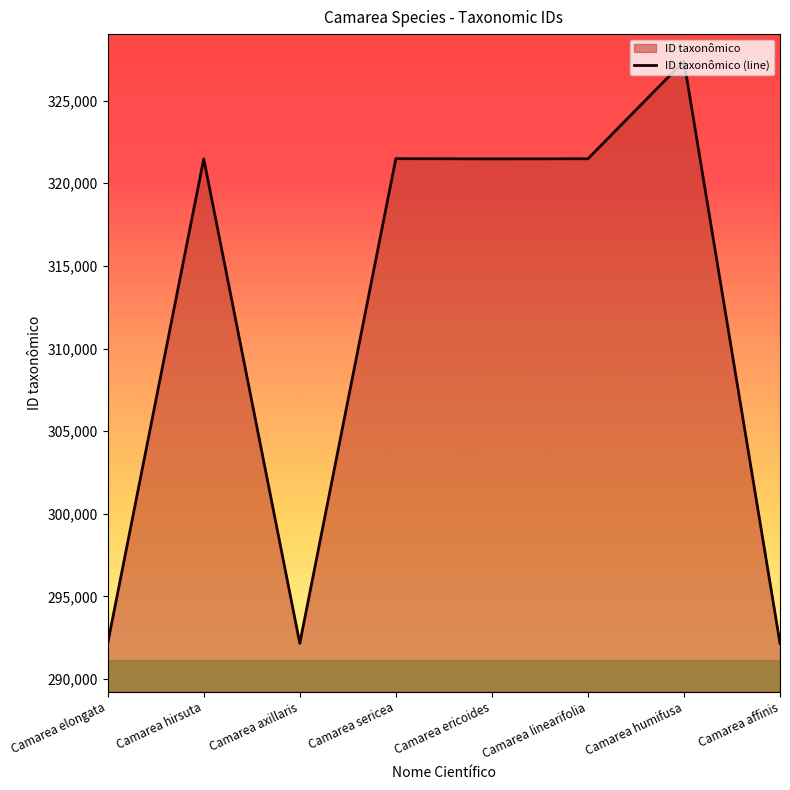

Read the value at Camarea affinis, to the nearest 10.

292160